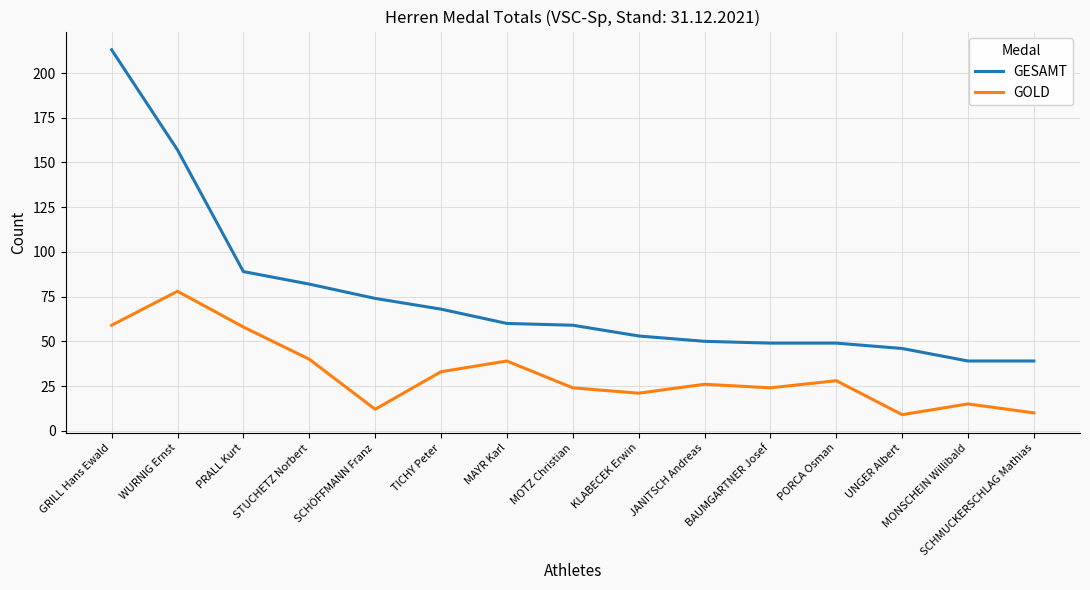

What is the difference between the highest and lowest values at UNGER Albert?

37